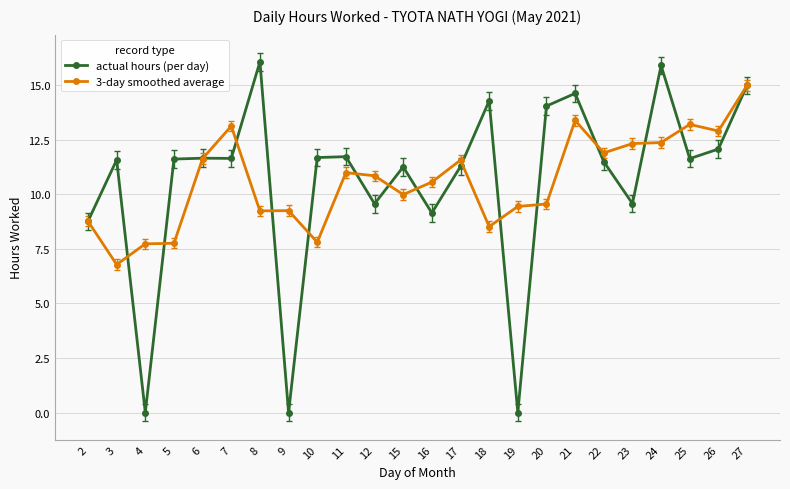

True or false: actual hours (per day) has more than 2 points higher than both neighbors.

True